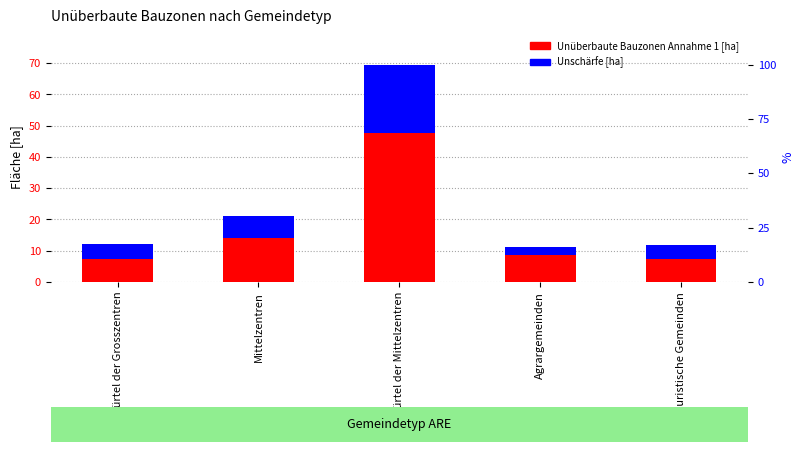

Count the number of categories in the chart.

5